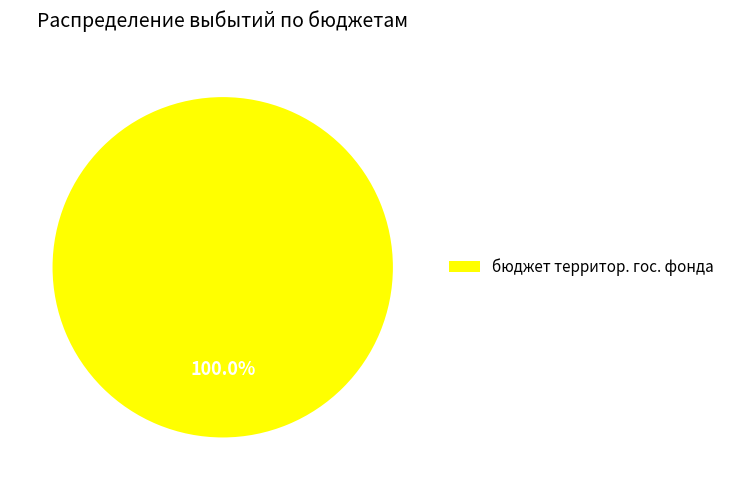

What is the majority slice?

бюджет территор. гос. фонда